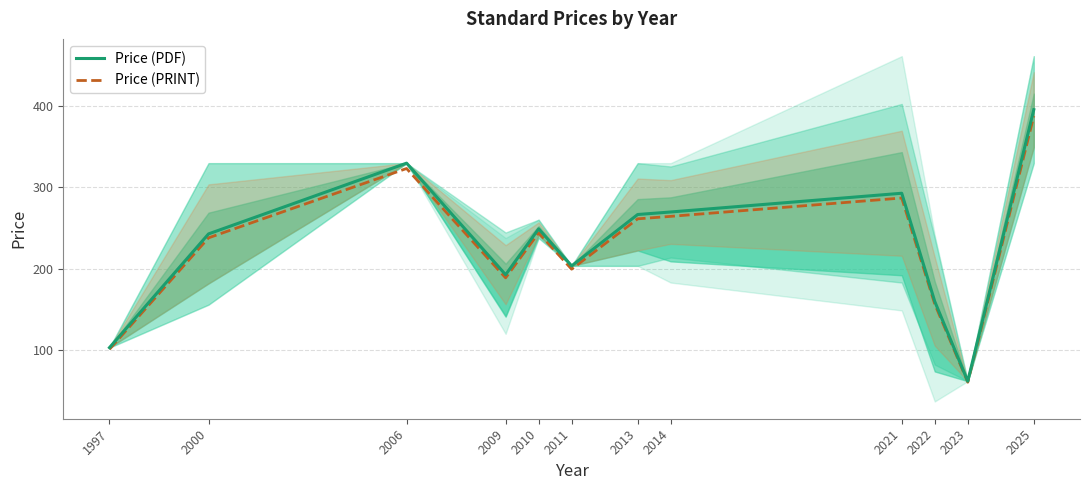

Where is Price (PRINT) nearest to the value 223?

2000